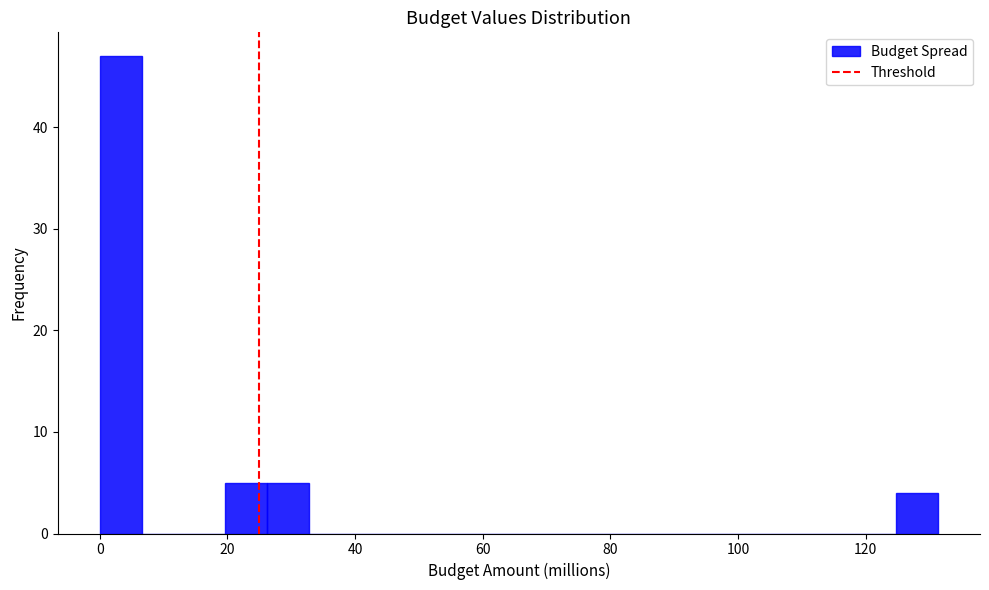

Around what value on the x-axis is the tallest bar? Give the approximate position of its centre, as read against the axis.

4